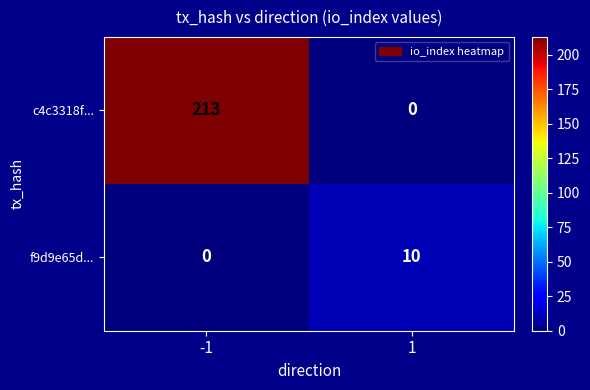

At which category is the sum across all series the highest?

-1